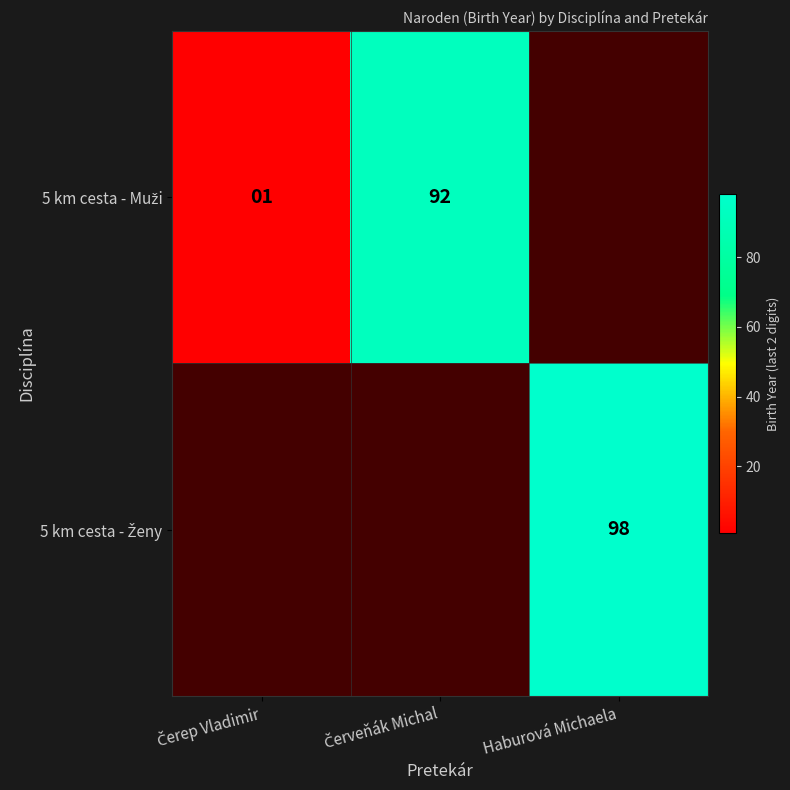

Which has a higher value, Čerep Vladimir or Haburová Michaela?

Haburová Michaela